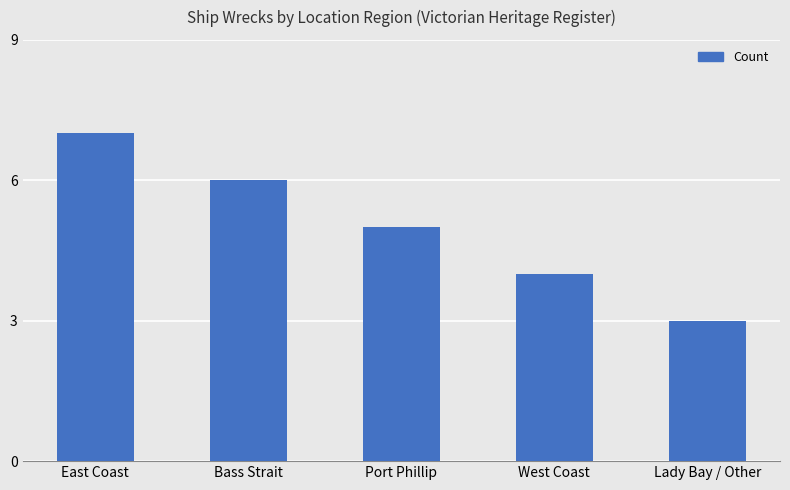

Where does the data first go above 5?

East Coast